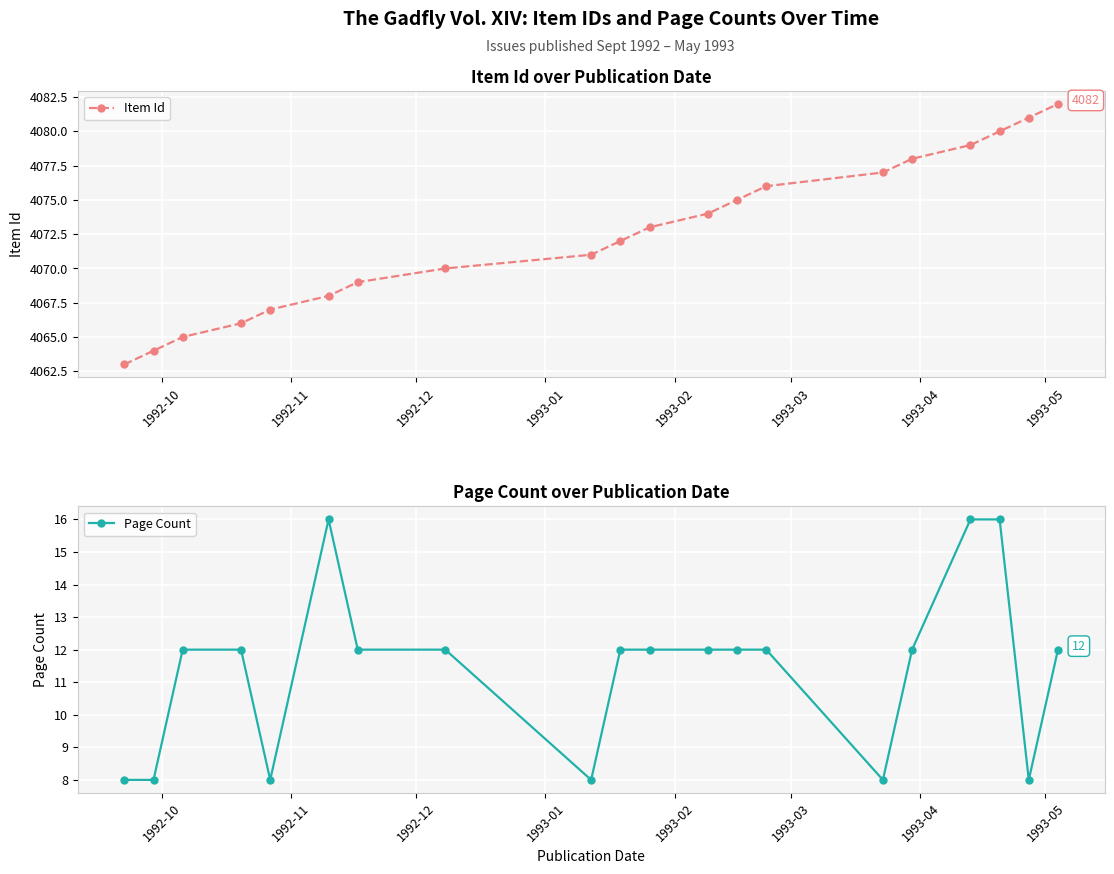

What are all the series names shown in the legend?

Item Id, Page Count